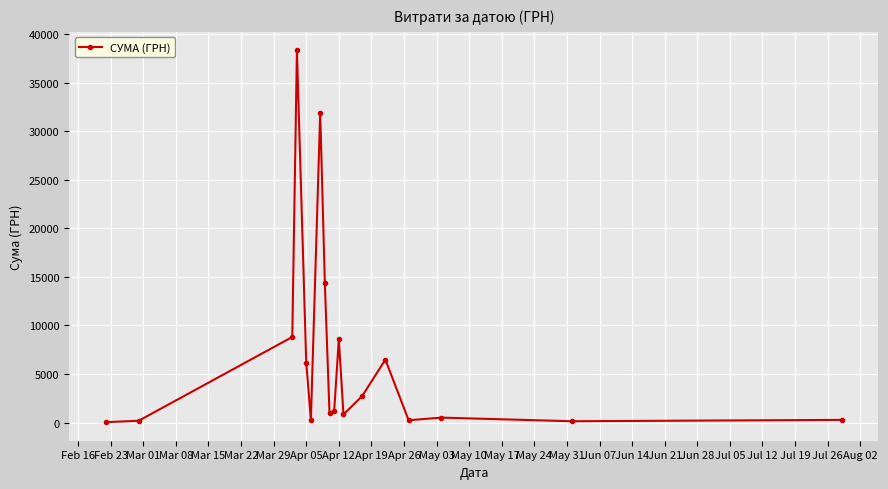

What is the value of the 10th point from the left?

1186.5